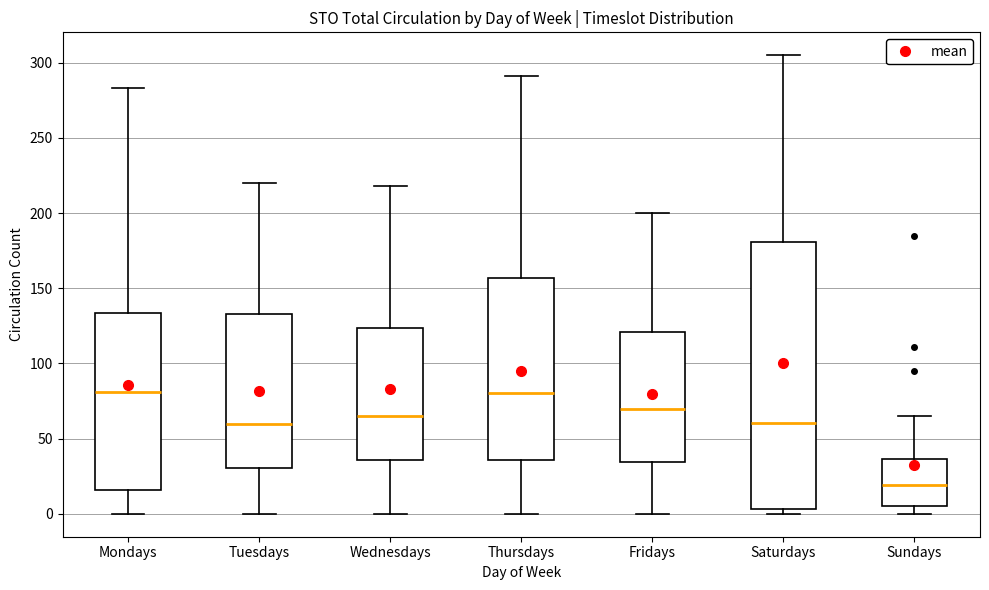

Comparing the boxes themselves (not the whiskers), which one is the tallest?

Saturdays